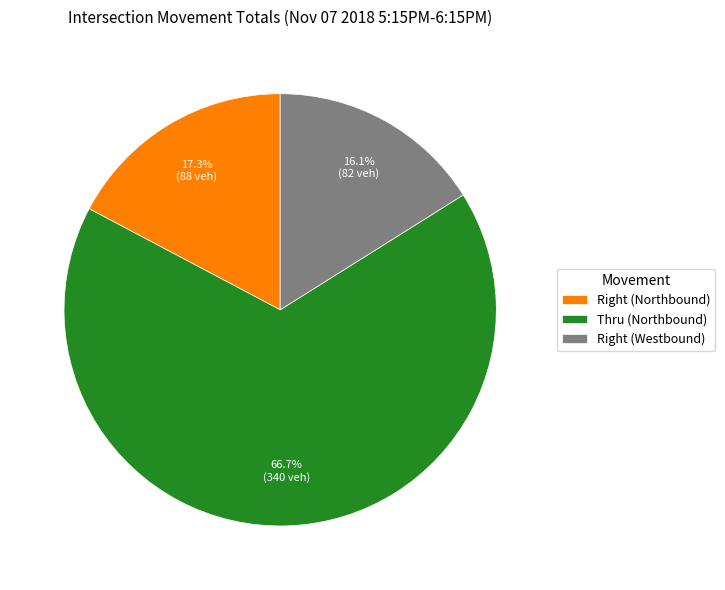

Which category has the biggest portion of the pie?

Thru (Northbound)